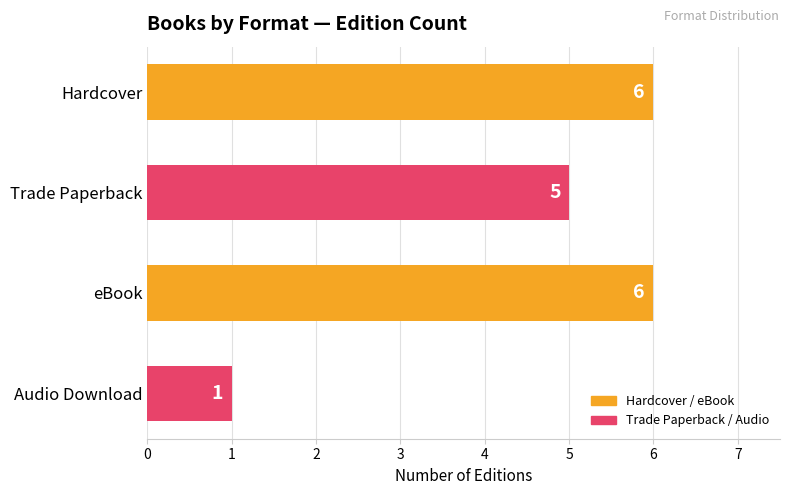

Reading bottom to top, list all the values displayed in this chart.

1	6	5	6